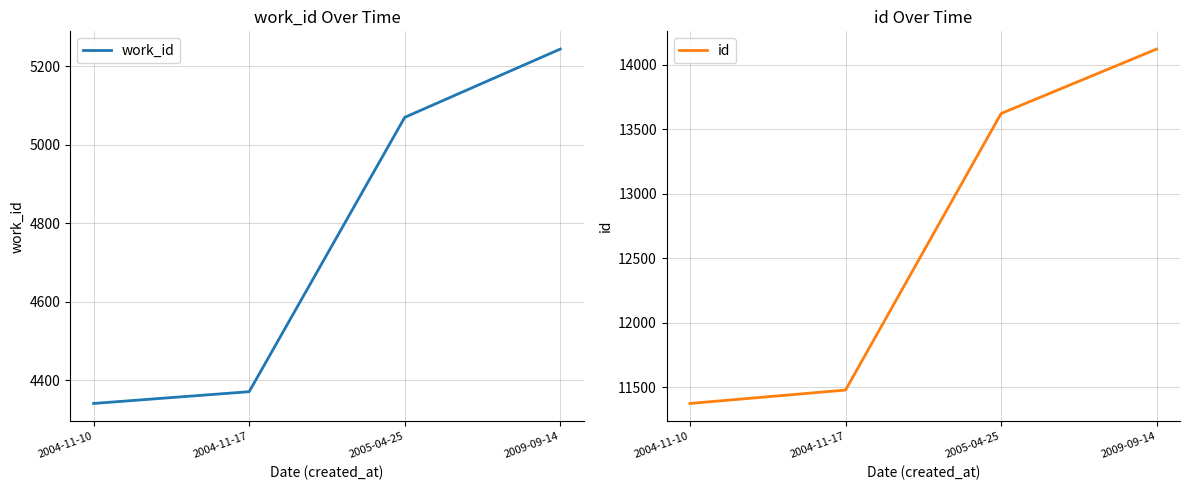

At 2004-11-10, list the series in order from largest to smallest.

id, work_id